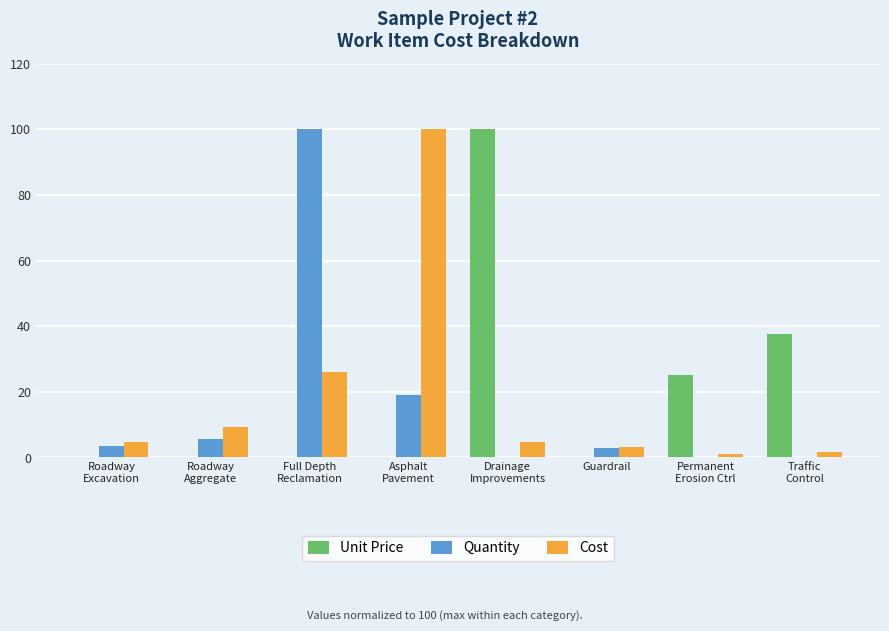

Is the value of Quantity at Asphalt
Pavement greater than the value of Cost at Roadway
Excavation?

Yes